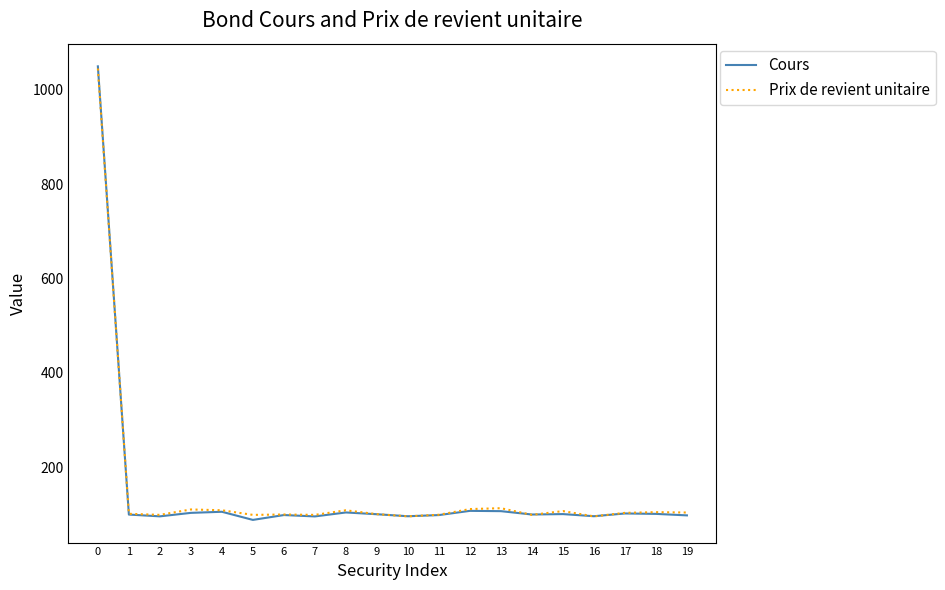

The Prix de revient unitaire series shows 113.2 at 13. True or false?

True